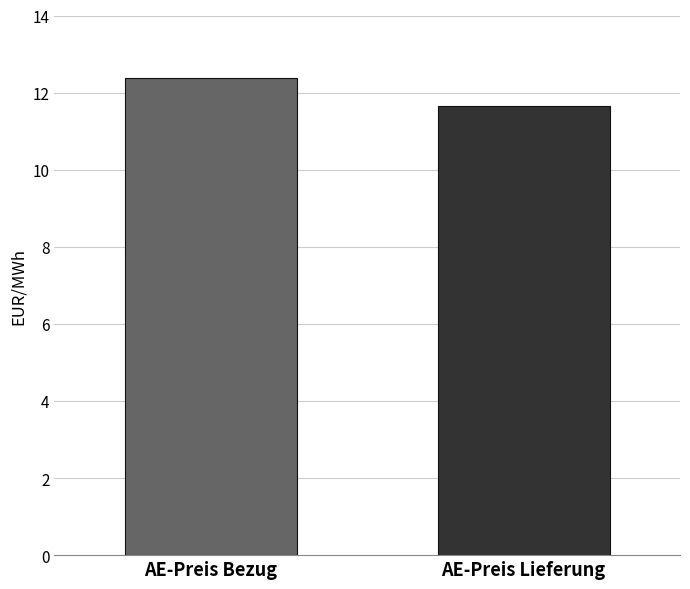

What is the minimum value shown in the chart?

11.7